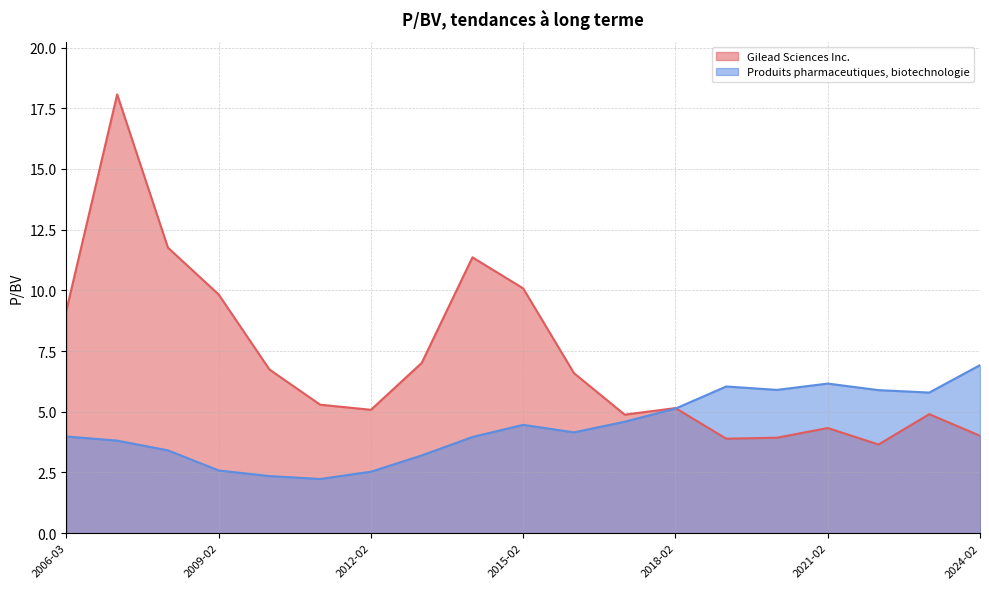

What is the difference between the highest and lowest values at 2008-02-27?

8.3